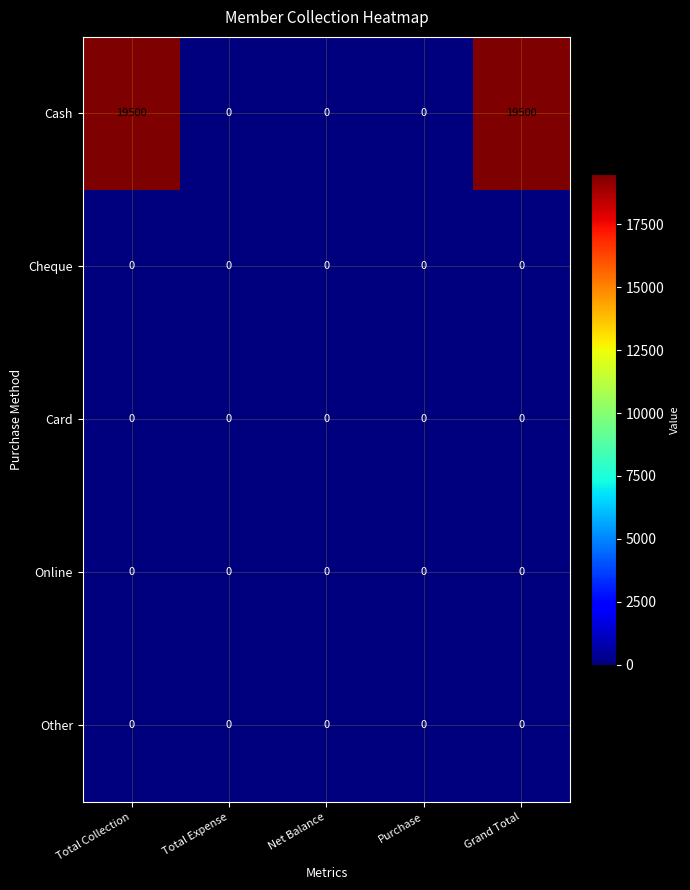

What is the spread (max minus min) of values at Total Collection?

19500